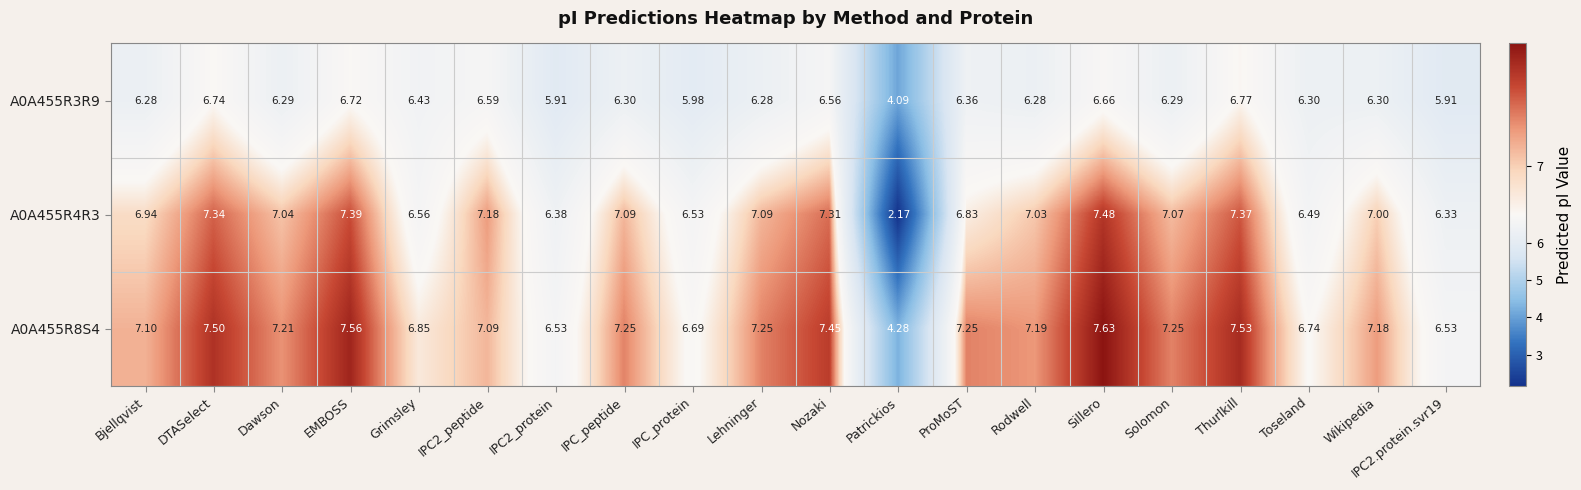

At which label does A0A455R4R3 first exceed 7?

DTASelect